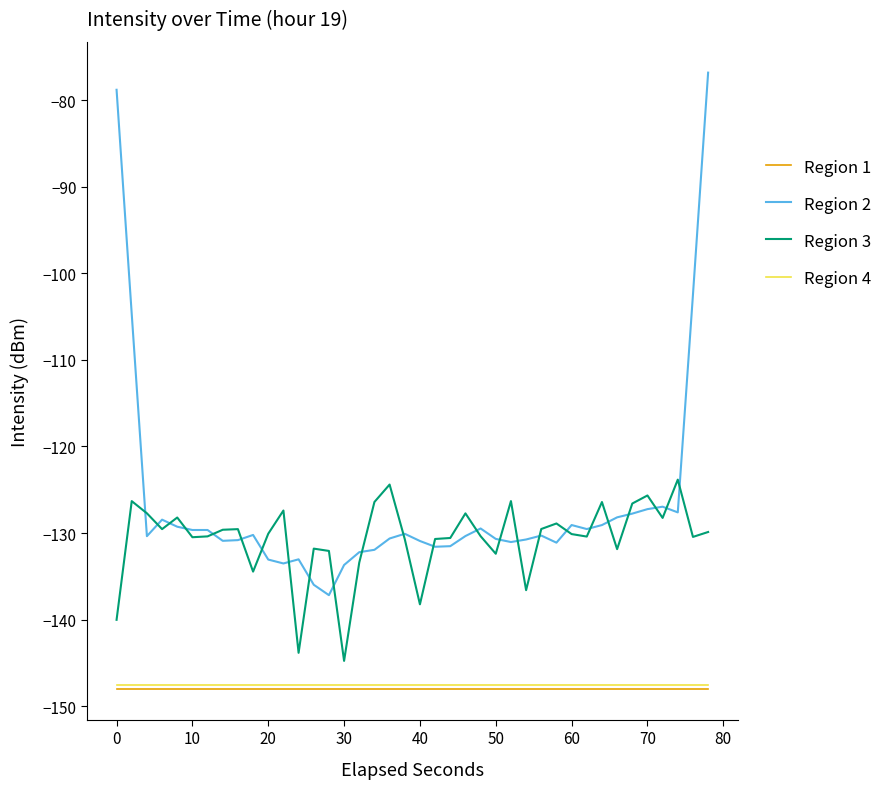

Which series has the largest total across all categories?

Region 2